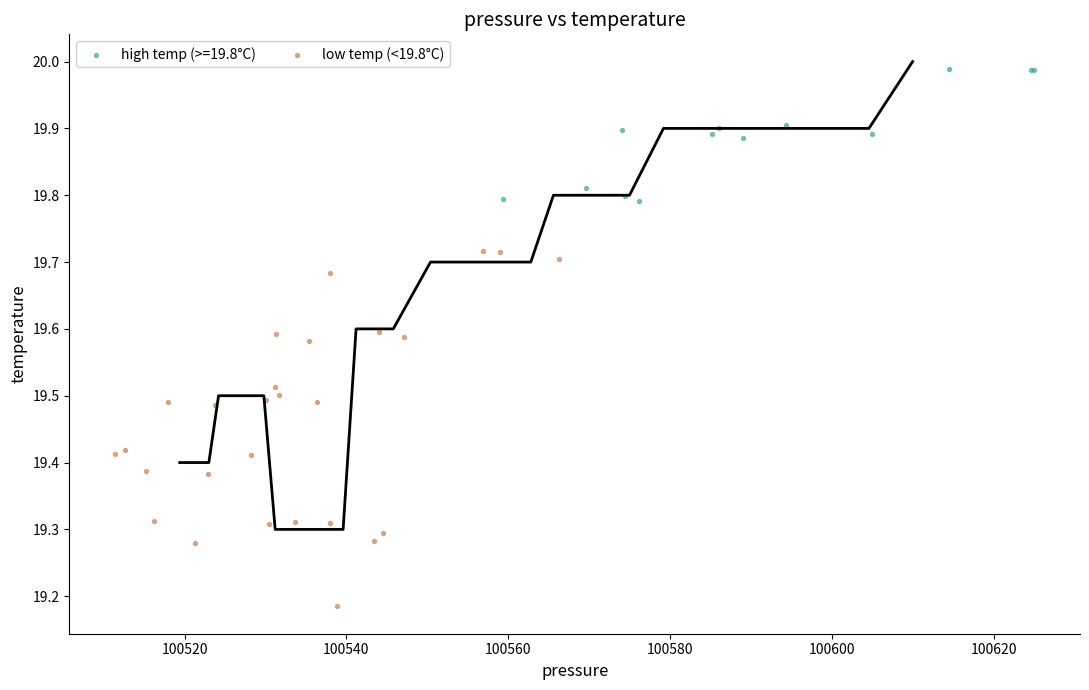

Which series has the widest spread of Y values?

low temp (<19.8°C)